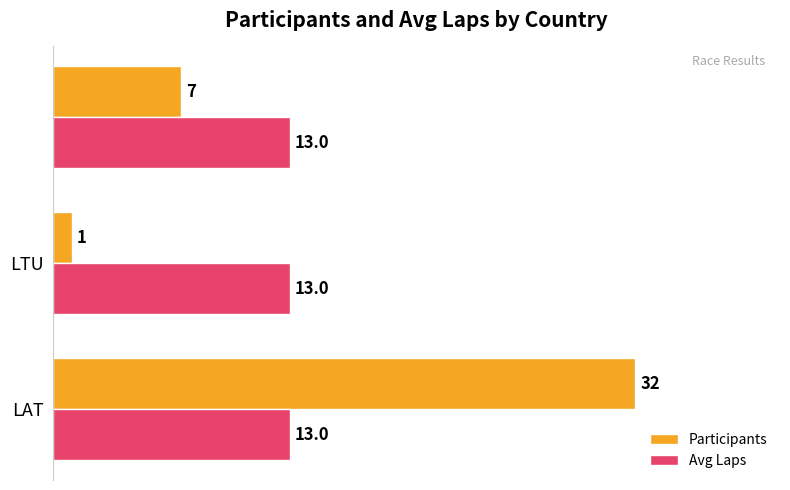

List the series in order of their peak value, lowest first.

Avg Laps, Participants